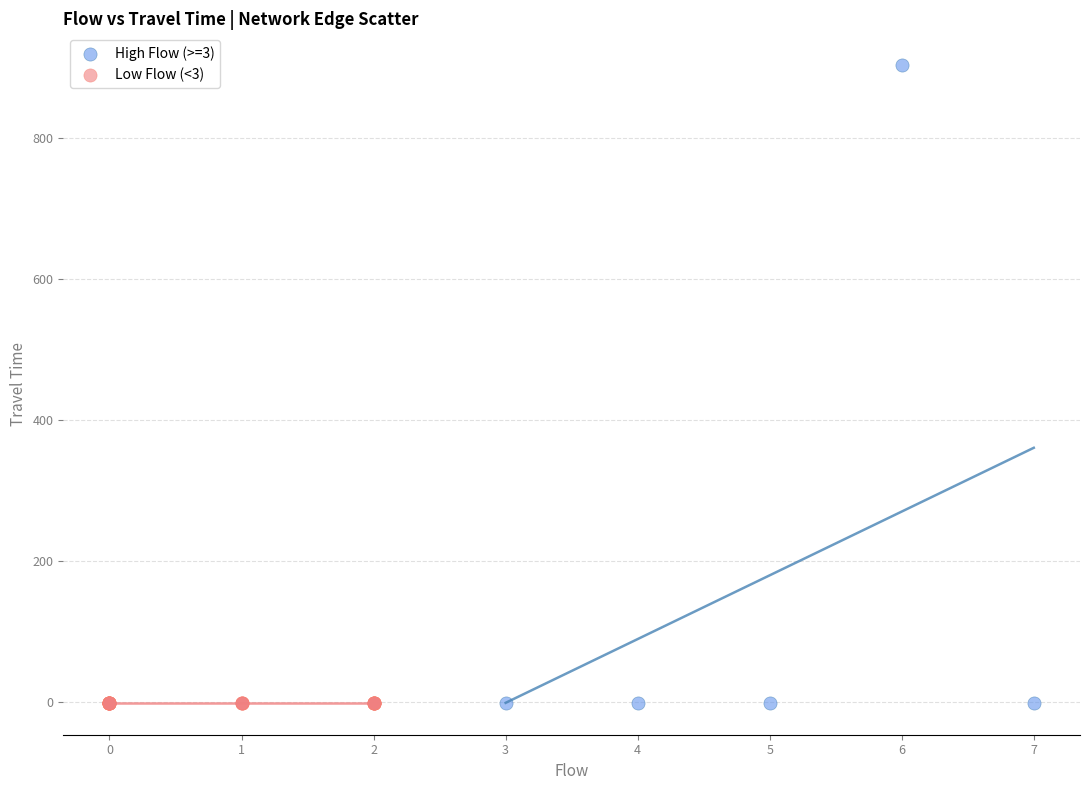

Which series reaches the maximum Y coordinate?

High Flow (>=3)